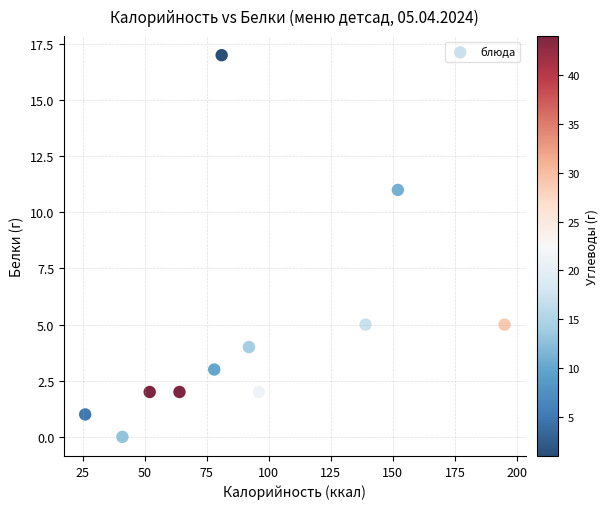

What is the range of X values (max minus min)?

169